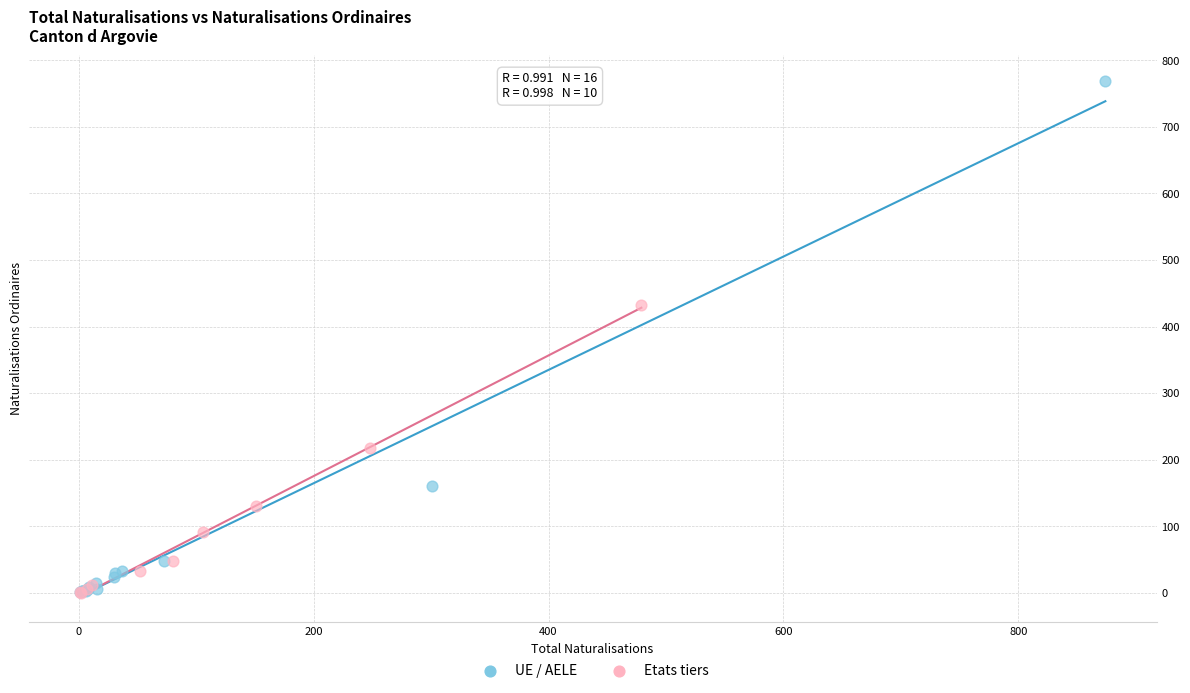

What are all the series names shown in the legend?

UE / AELE, Etats tiers